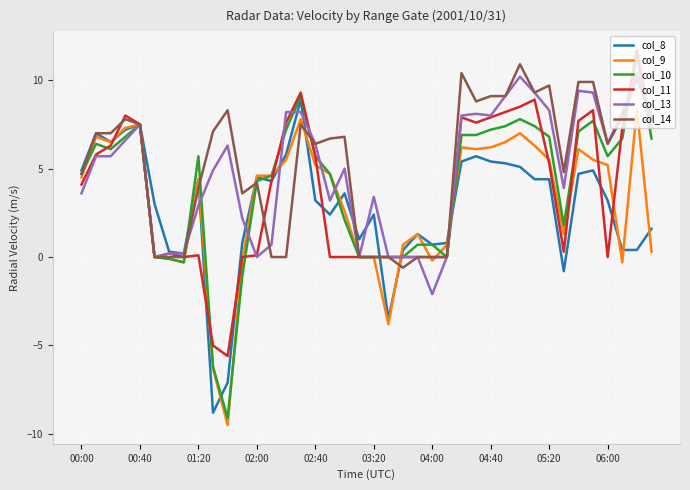

What is the highest value of the col_14 series?

10.9